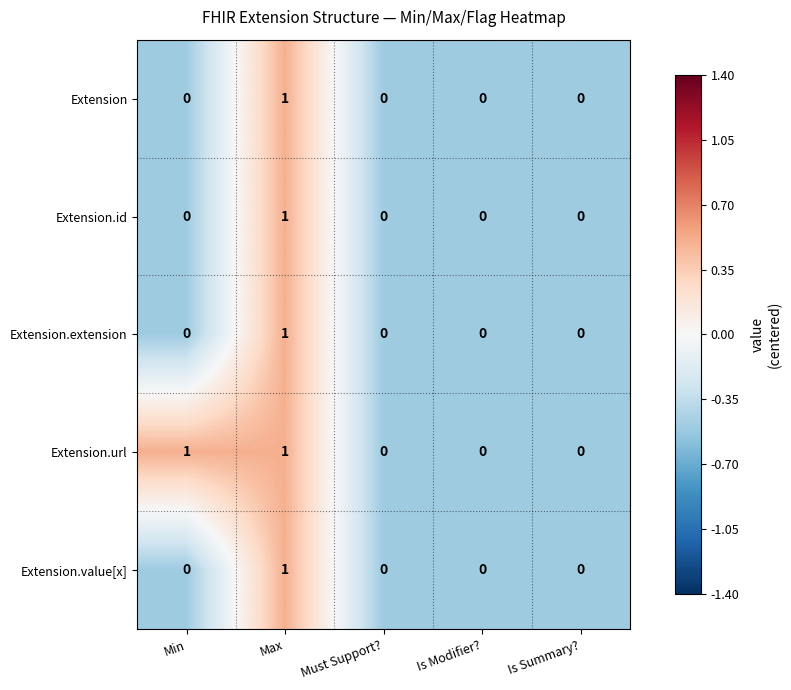

Count the number of categories in the chart.

5